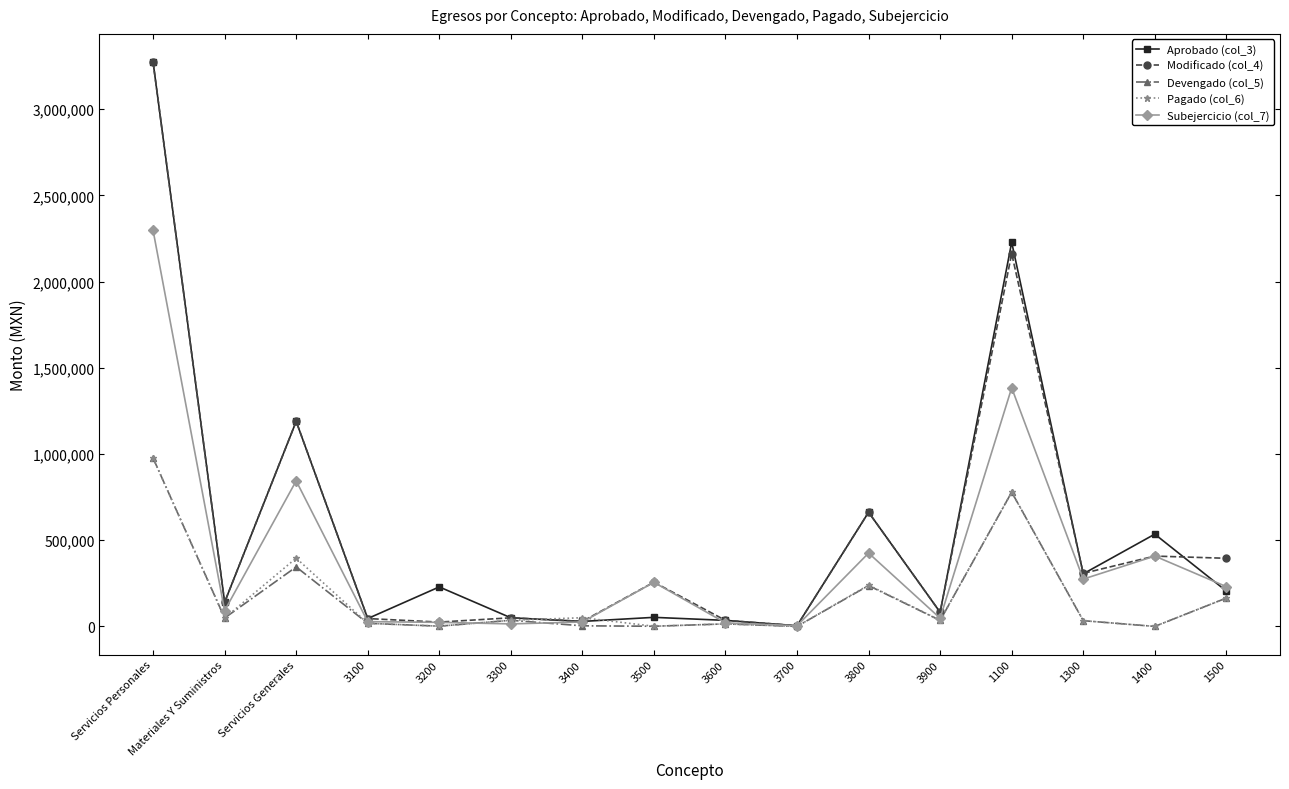

At how many categories does at least one series exceed 457078?

5